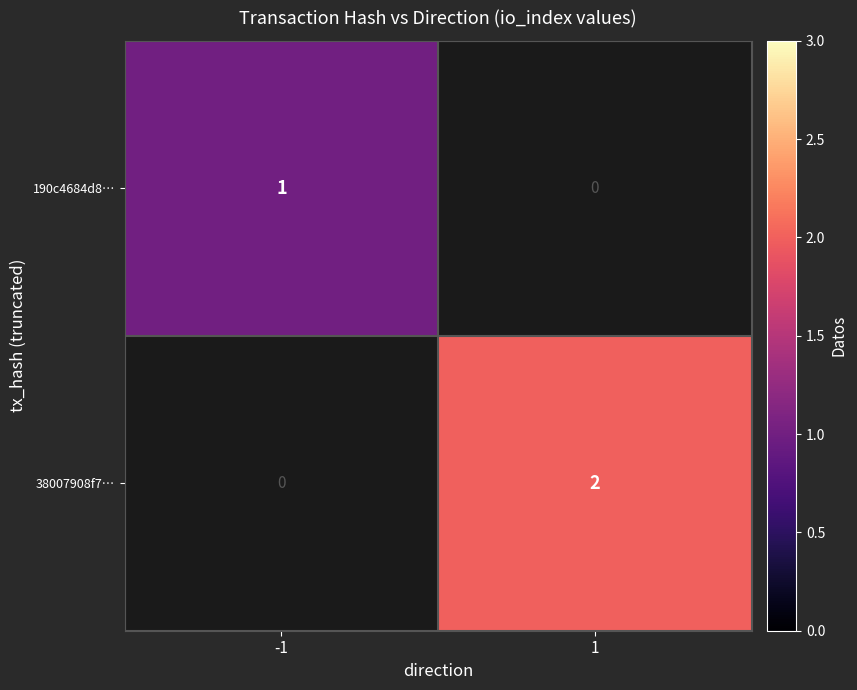

Which label corresponds to the largest value in the chart?

1